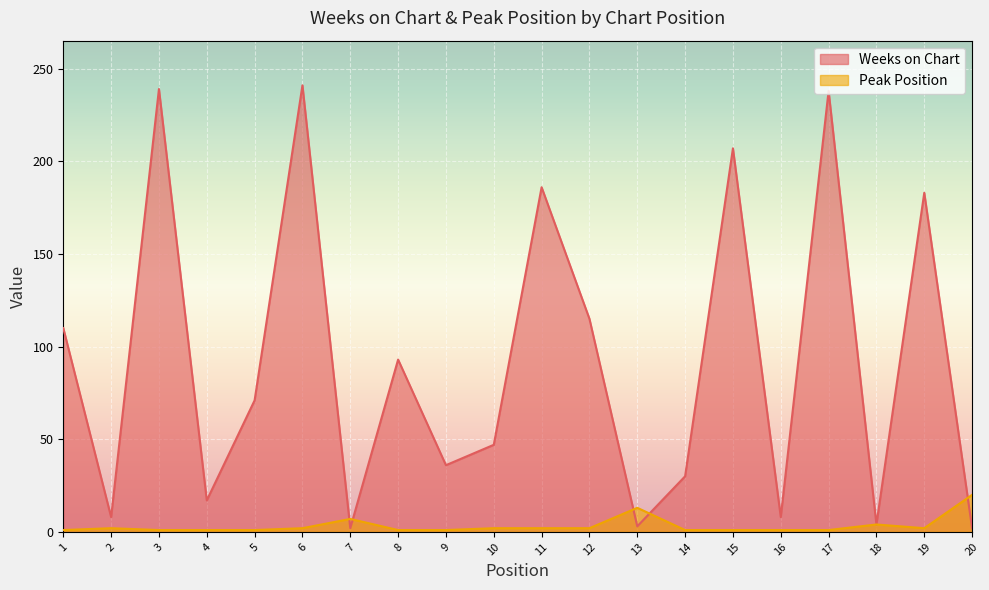

How many lines are shown in the chart?

2